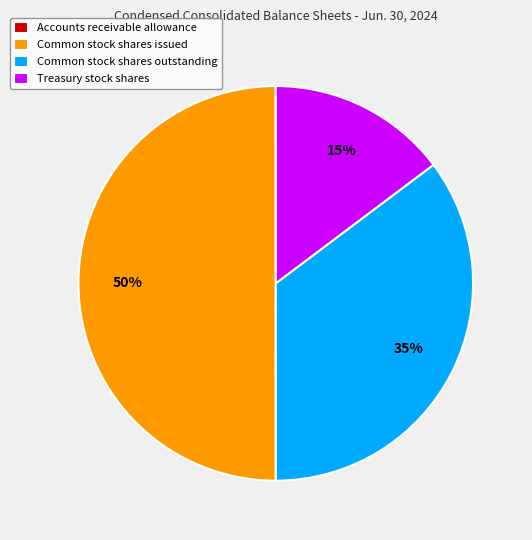

Is the sum of Common stock shares issued and Treasury stock shares greater than half?

Yes